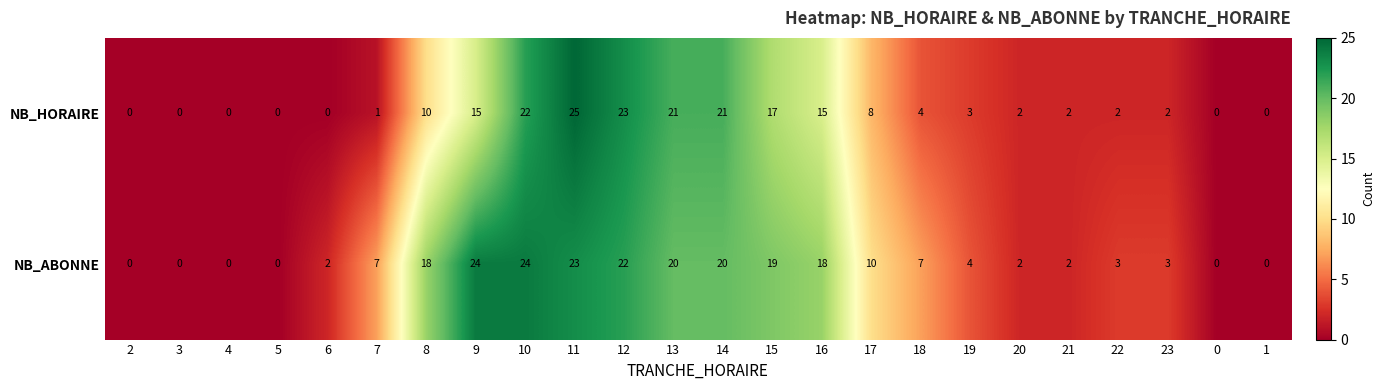

What is the difference between the maximum and second lowest values in the NB_ABONNE series?

24